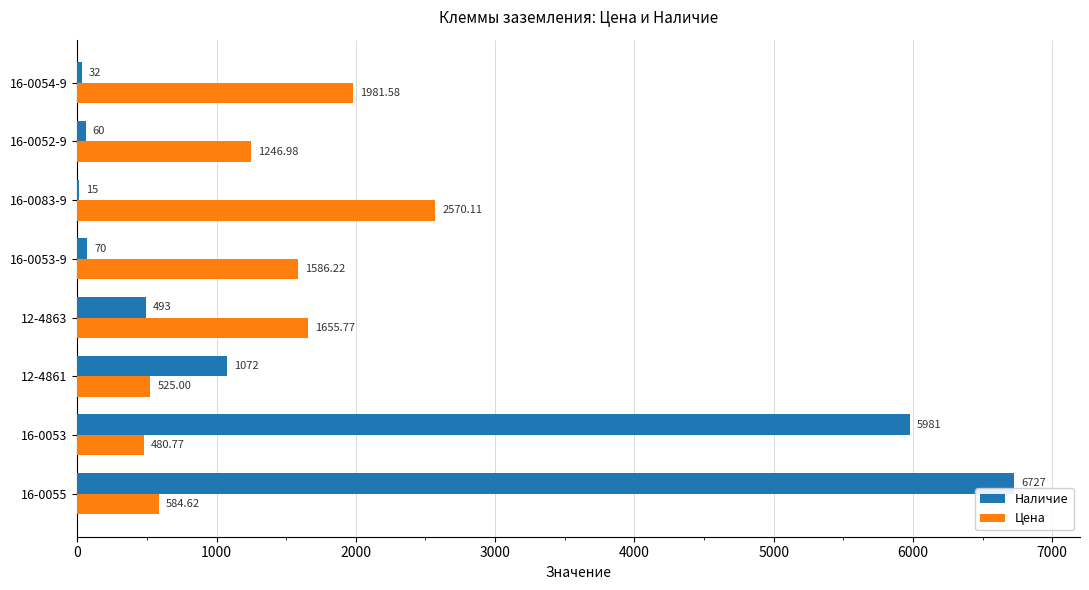

Which series has the widest spread of values?

Наличие